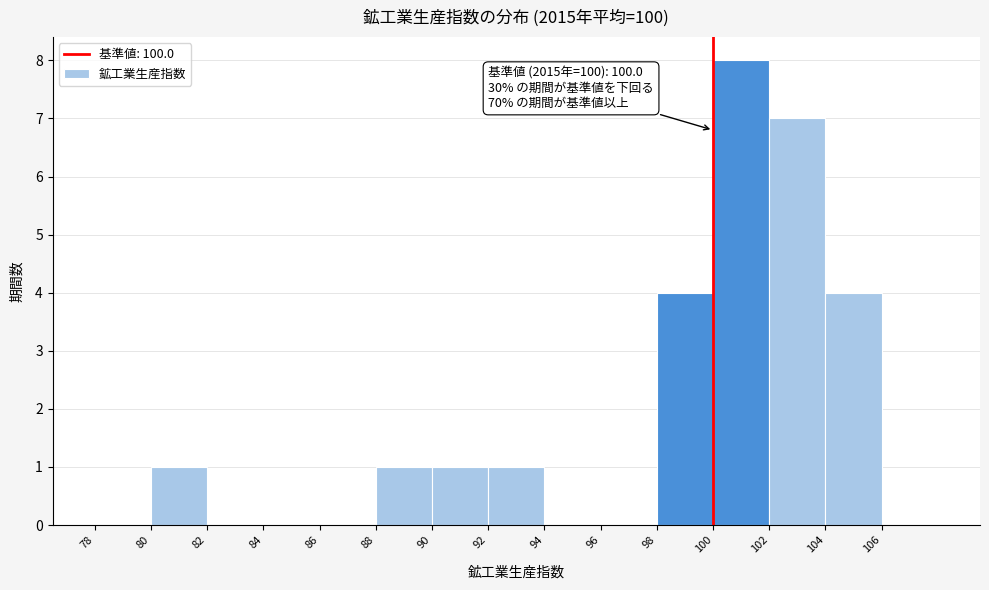

Which range on the x-axis has the tallest bar?

100 to 102